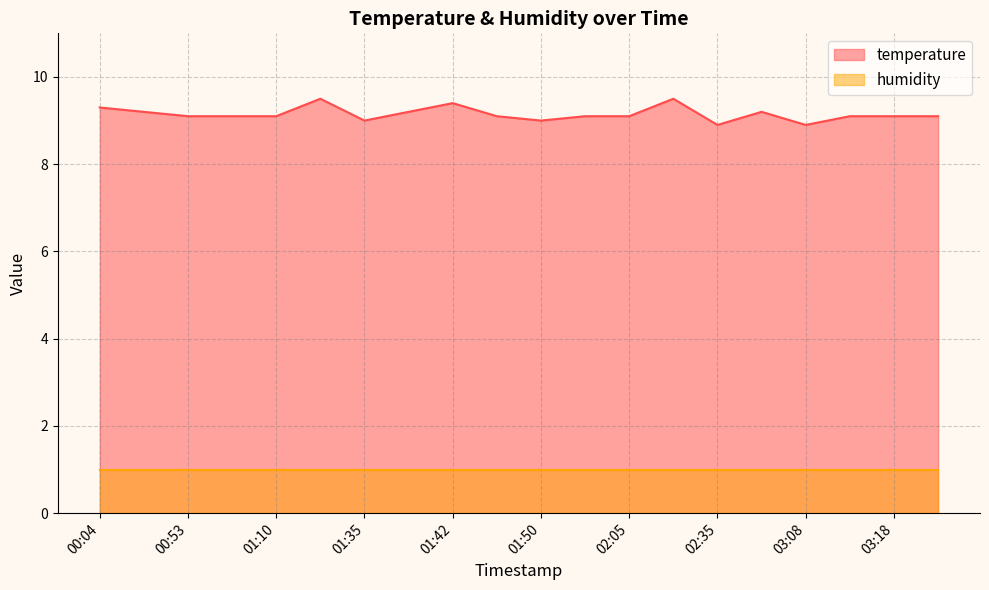

What value does the data have at 02:18?

9.5